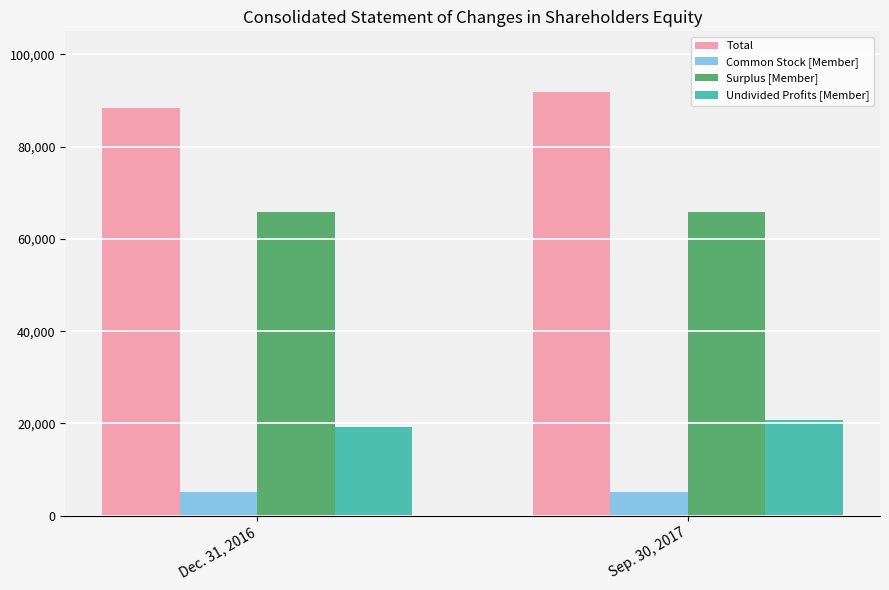

List the series in order of their peak value, lowest first.

Common Stock [Member], Undivided Profits [Member], Surplus [Member], Total